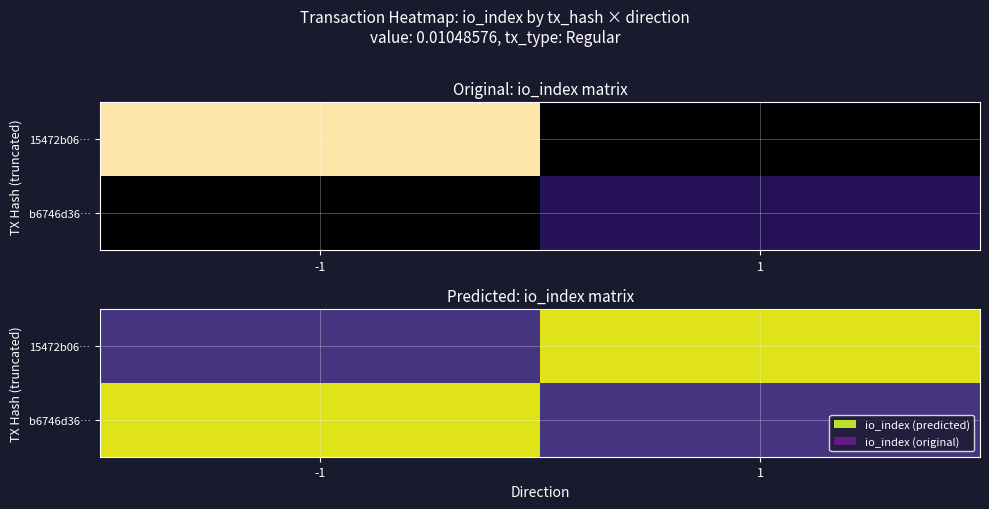

The 15472b06… series shows 76 at 1. True or false?

True